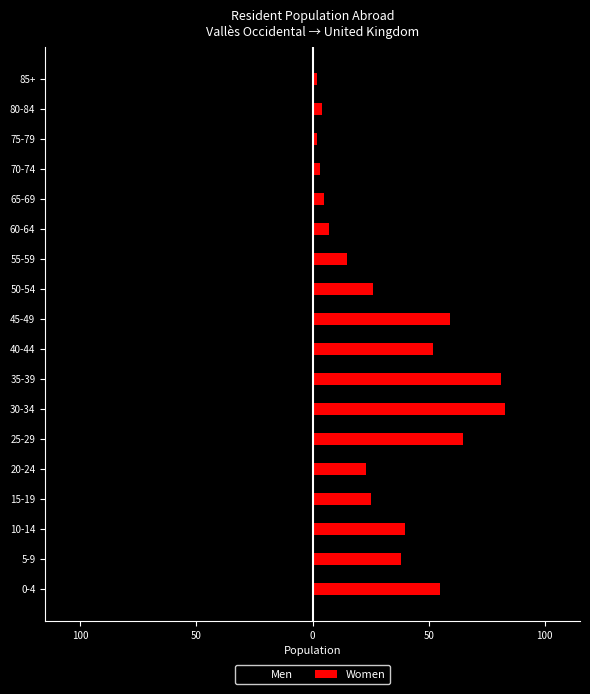

Reading right to left, extract all data points from this chart.

Men: -3	-4	-2	-4	-5	-7	-15	-32	-37	-59	-96	-54	-44	-27	-29	-35	-45	-36
Women: 2	4	2	3	5	7	15	26	59	52	81	83	65	23	25	40	38	55